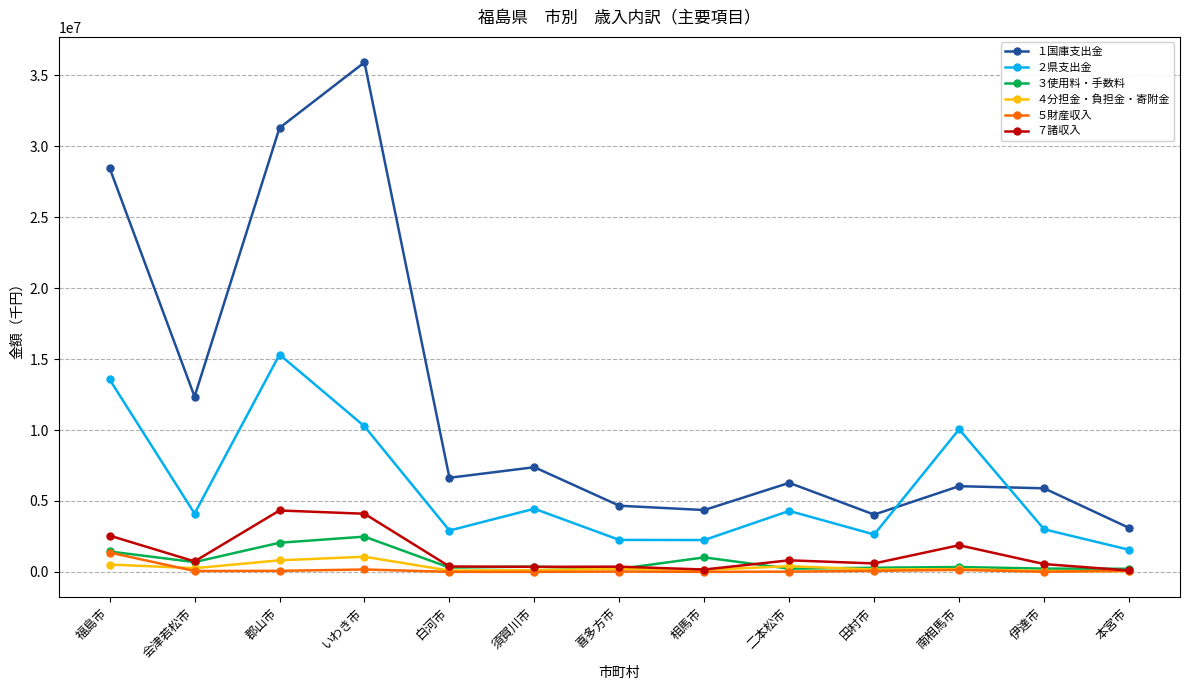

Is it true that ７諸収入 equals 4097659 at いわき市?

True